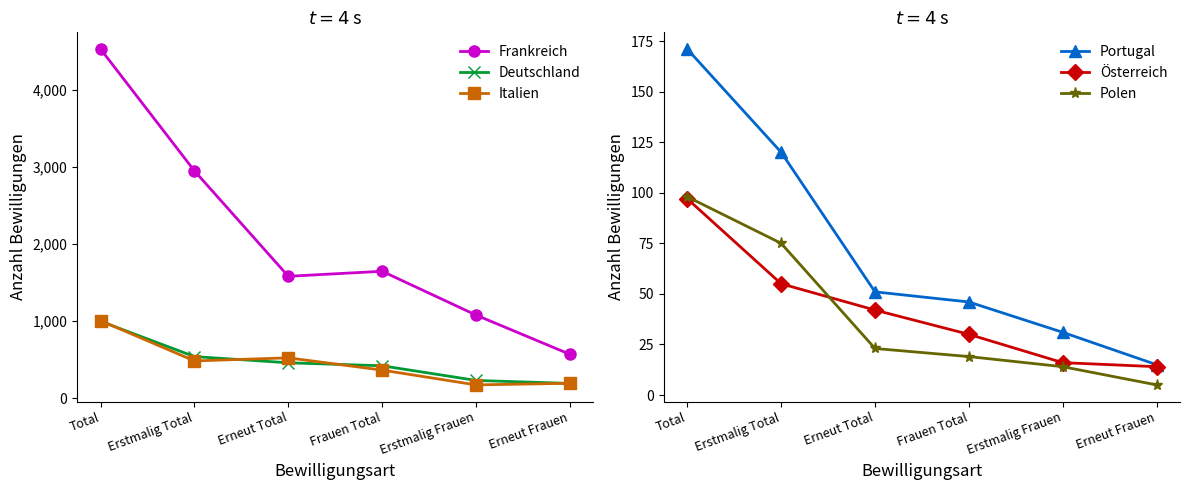

What is the value of the Italien point at the 3rd from the left?

522